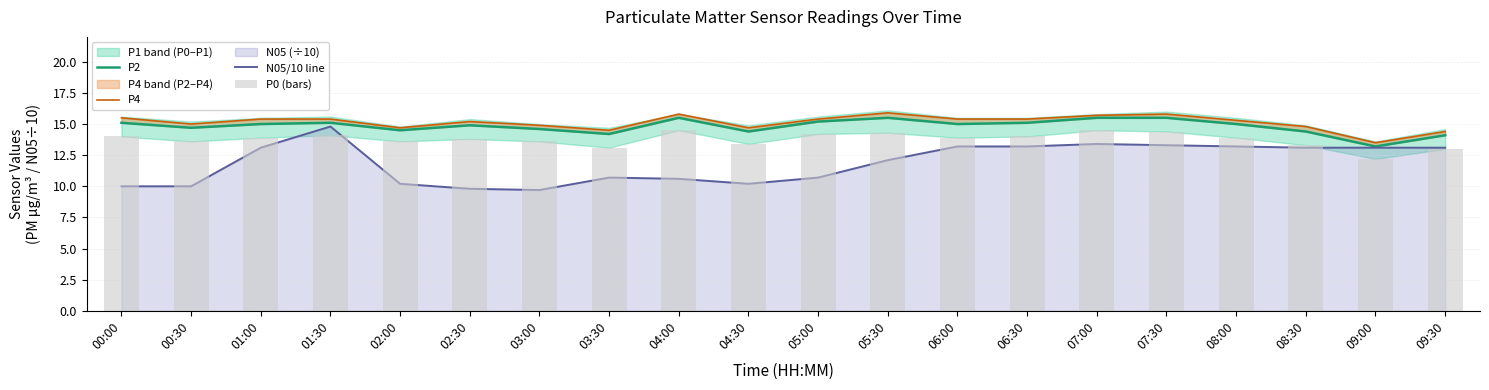

Which series has the largest range (max minus min)?

N05/10 line